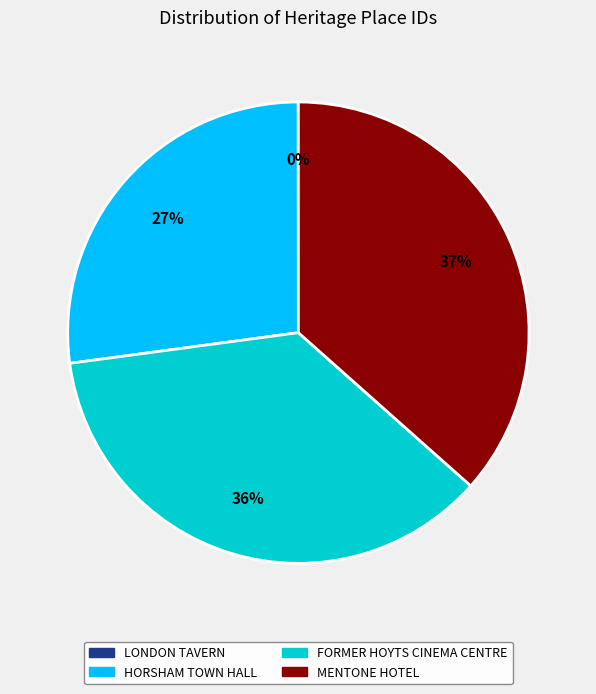

Is the sum of FORMER HOYTS CINEMA CENTRE and MENTONE HOTEL greater than half?

Yes